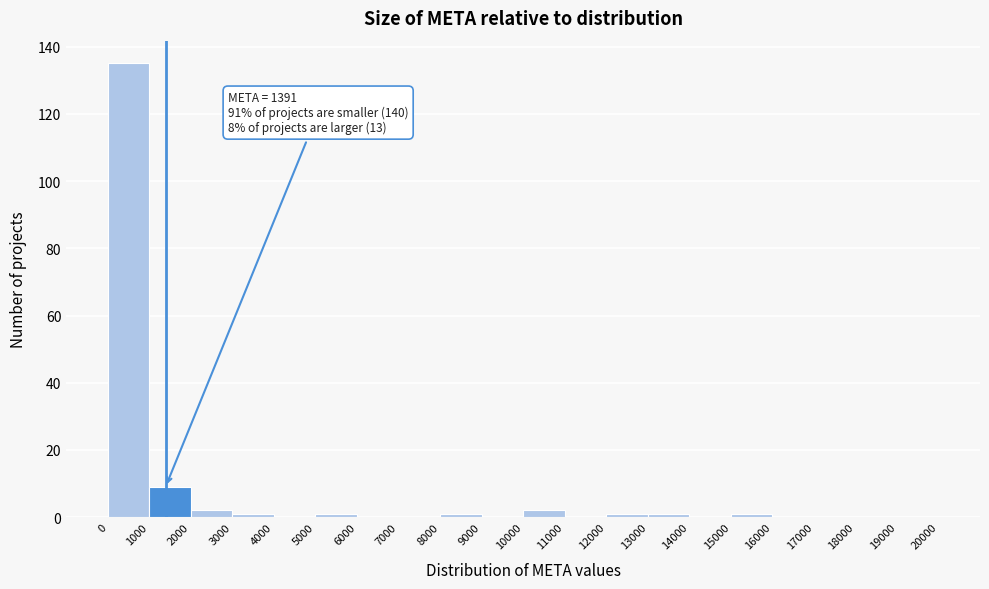

Which range on the x-axis has the tallest bar?

0 to 1000